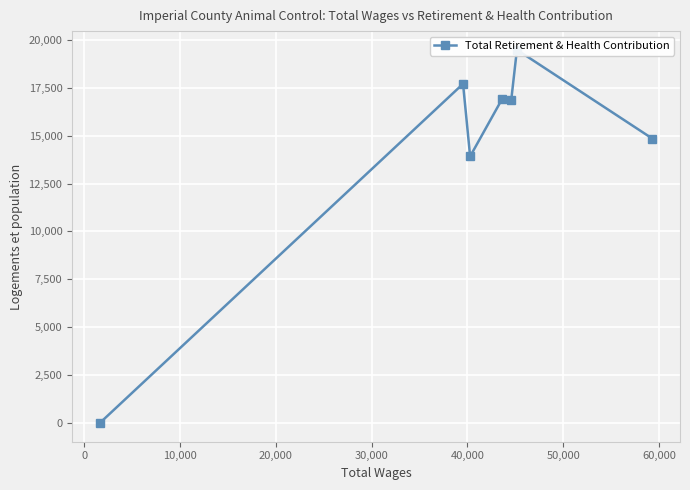

How many interior local valleys (lower than both neighbors) does the data have?

2